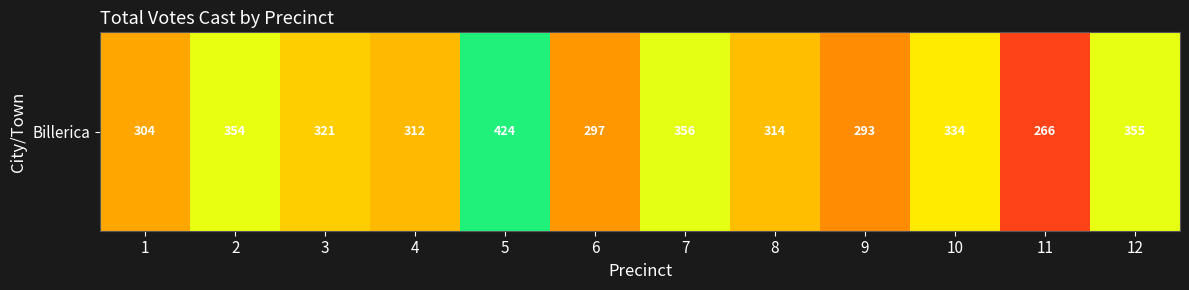

Between 12 and 9, which is larger?

12